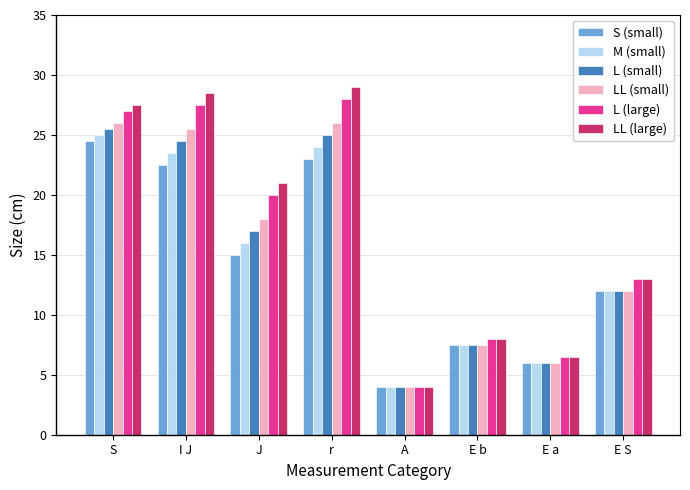

What position from the left is S?

1